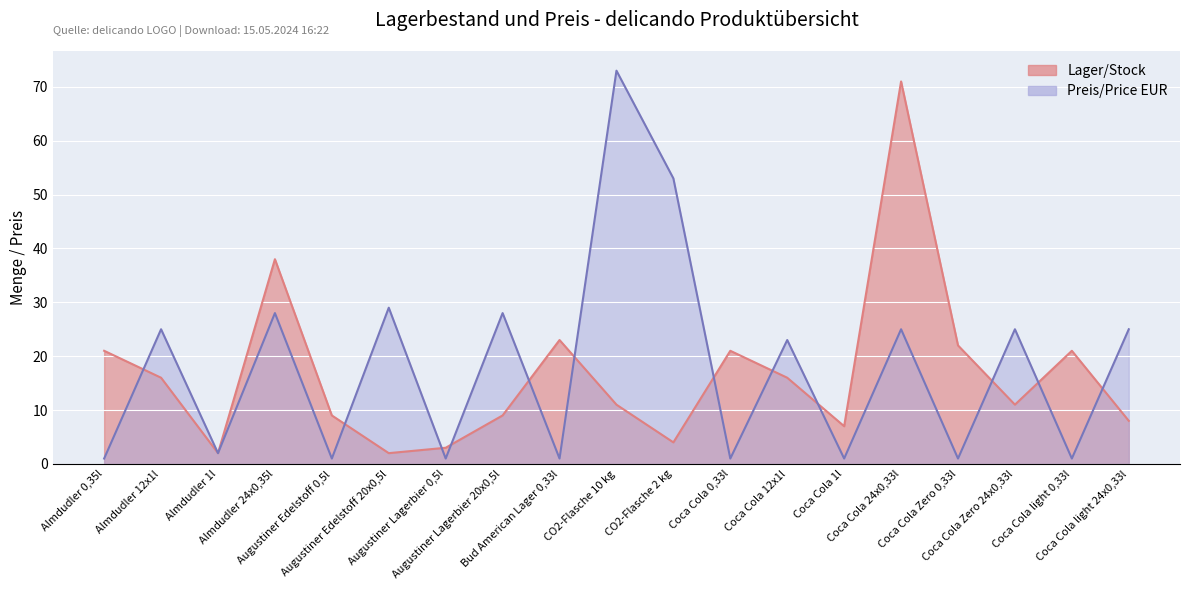

Rank the series at Almdudler 0,35l from highest to lowest value.

Lager/Stock, Preis/Price EUR